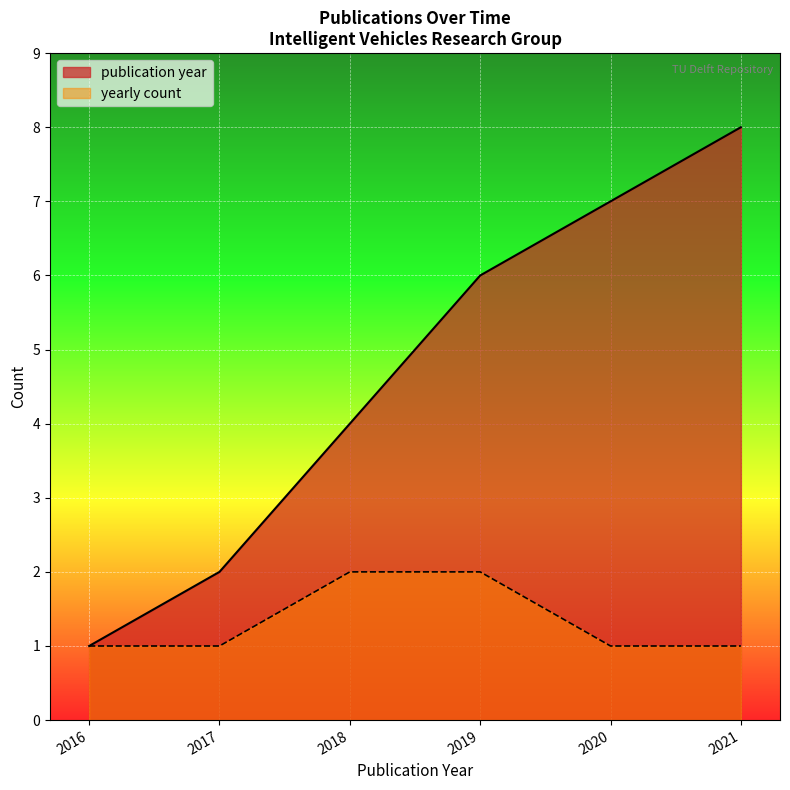

Which category has the lowest value in the publication year series?

2016